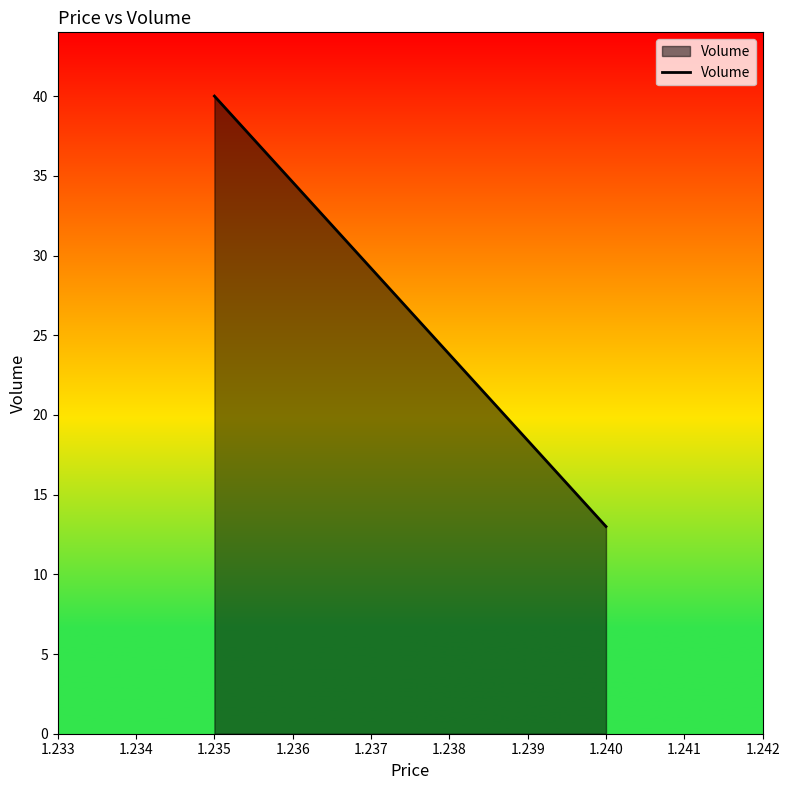

What is the change in value from 1.235 to 1.240?

-27